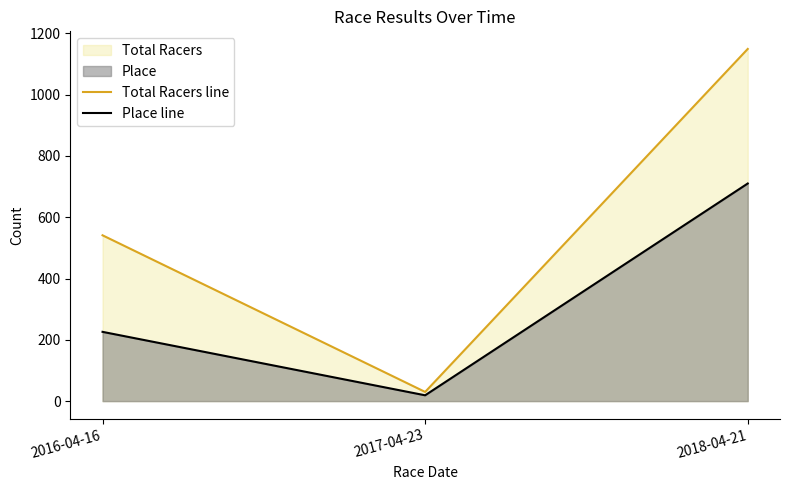

How many lines are shown in the chart?

2